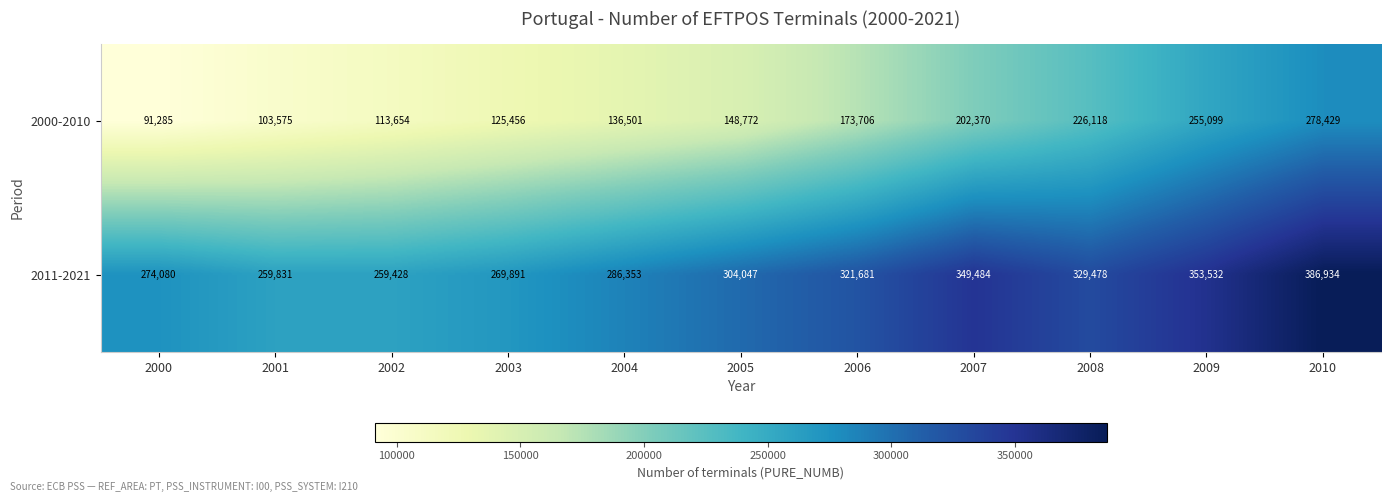

Rank the series by their maximum value, from lowest to highest.

2000-2010, 2011-2021